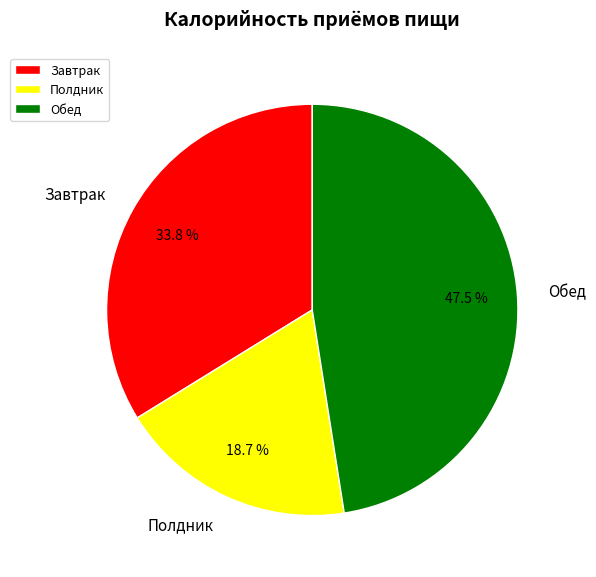

What is the ratio of the value at Полдник to the value at Завтрак?

0.6